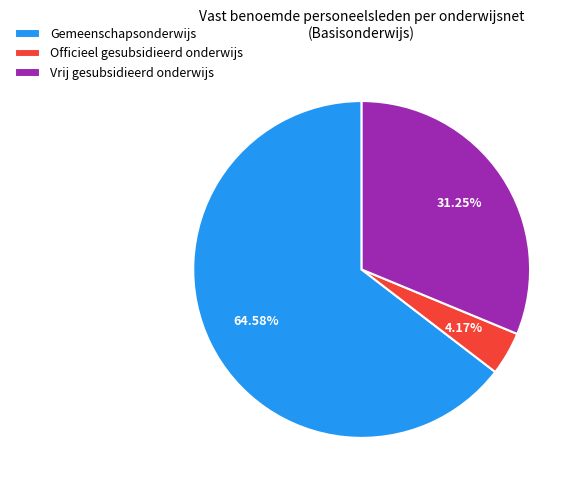

Approximately how many times larger is the value at Officieel gesubsidieerd onderwijs compared to Gemeenschapsonderwijs?

0.1